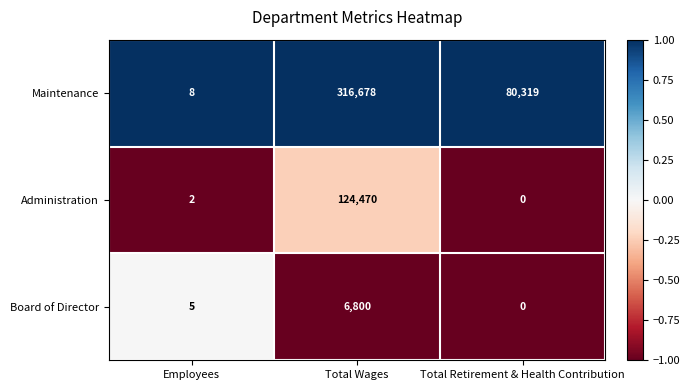

List the series in order of their peak value, highest first.

Maintenance, Administration, Board of Director